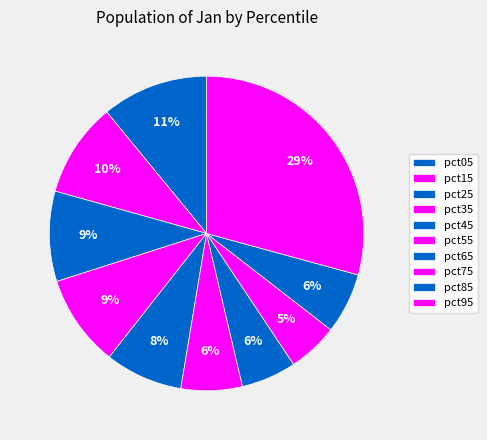

How many segments does this pie chart have?

10